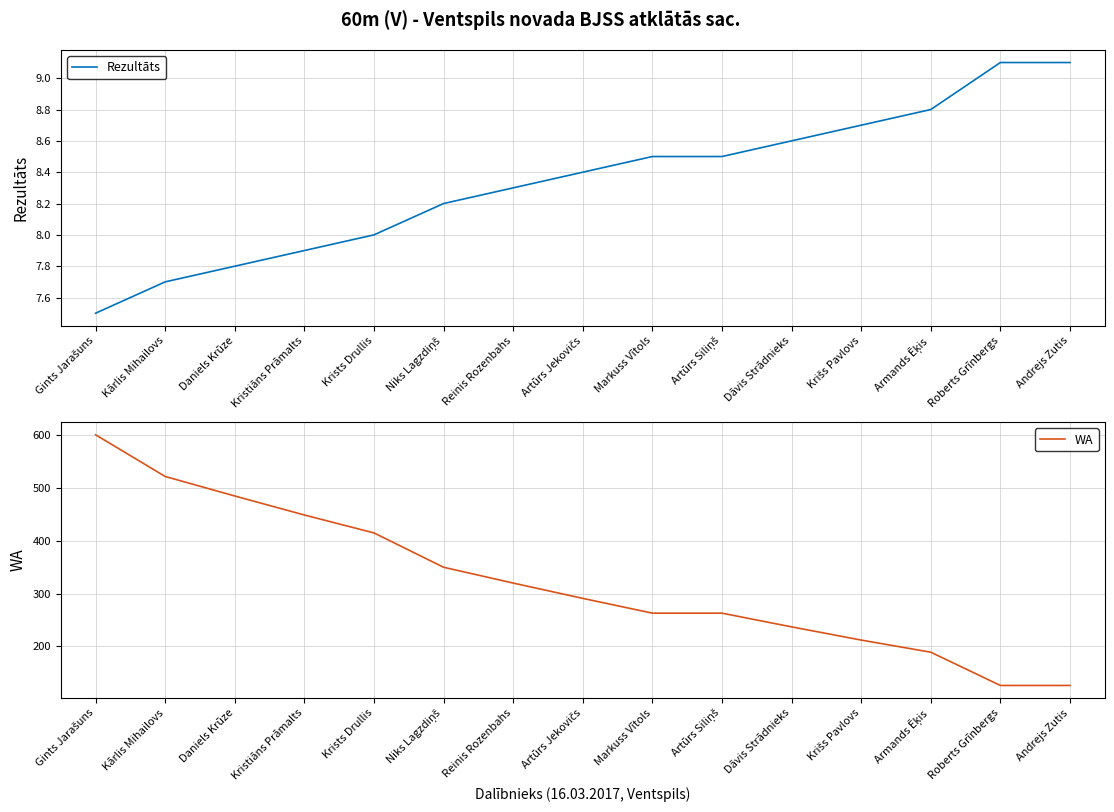

Reading right to left, list all the values displayed in this chart.

Rezultāts: 9.1	9.1	8.8	8.7	8.6	8.5	8.5	8.4	8.3	8.2	8.0	7.9	7.8	7.7	7.5
WA: 126.0	126.0	189.0	212.0	237.0	263.0	263.0	291.0	320.0	350.0	415.0	449.0	485.0	522.0	601.0